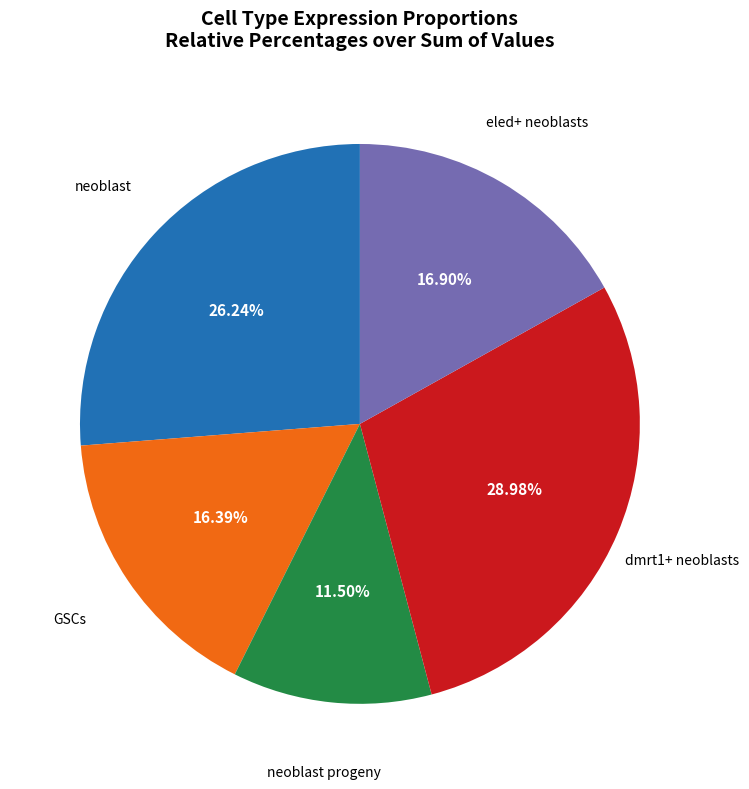

Is there any slice that represents more than half of the pie?

No